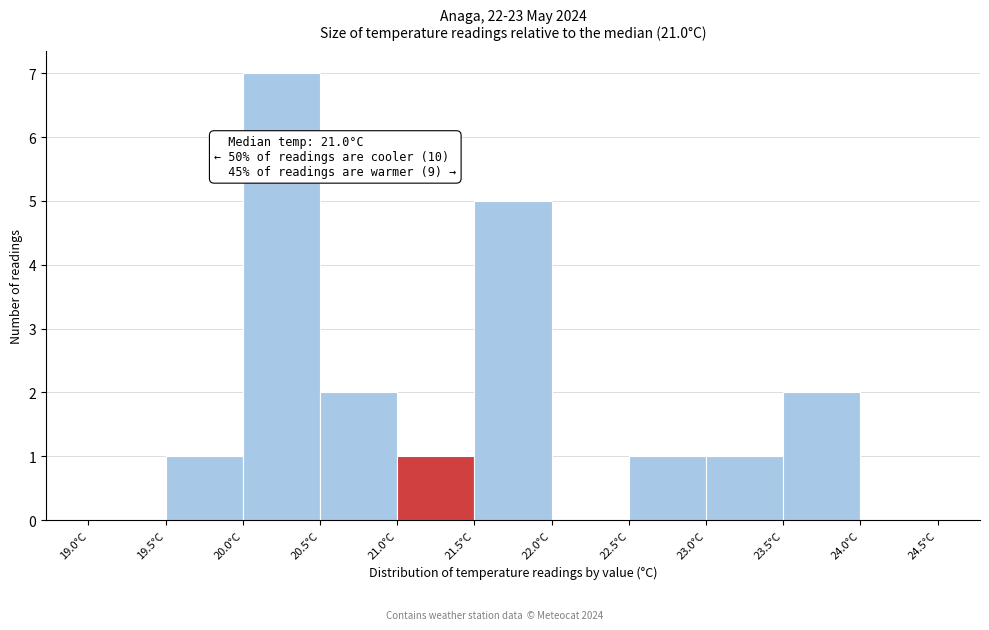

Which range on the x-axis has the tallest bar?

20.0 to 20.5